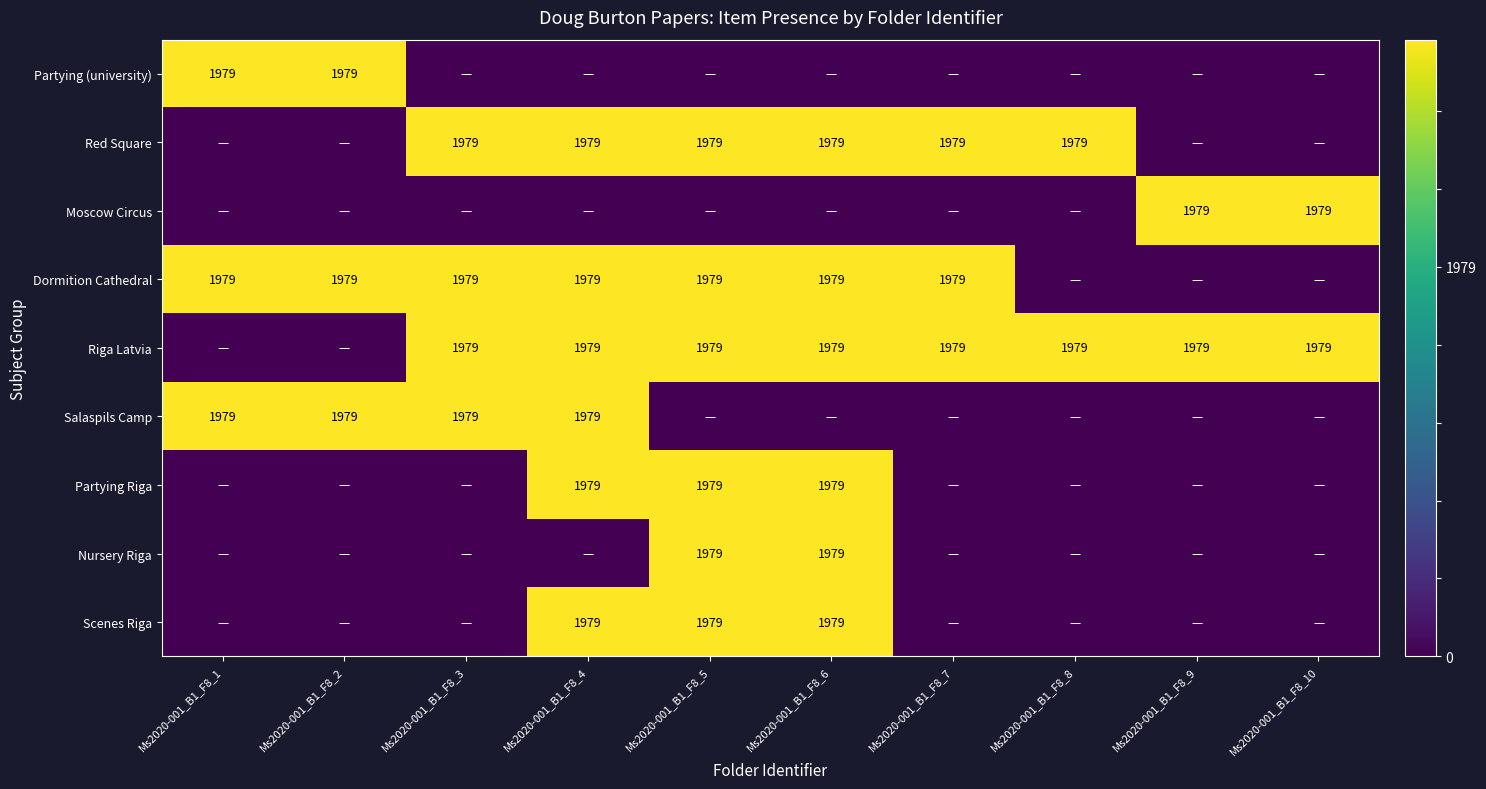

Is it true that Moscow Circus equals 729 at Ms2020-001_B1_F8_9?

False